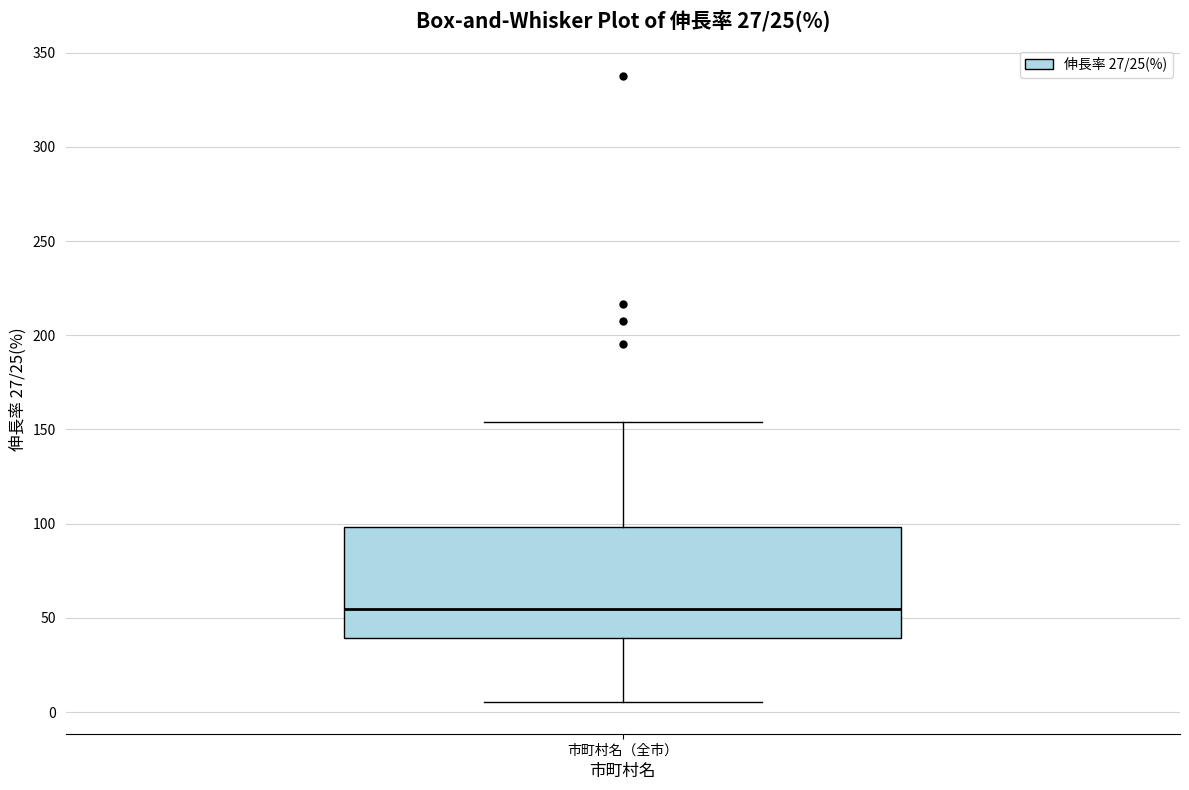

Where is the upper edge of the box for 市町村名（全市） on the y-axis? The values are not printed on the chart, so give them approximately, as read against the axis.

100